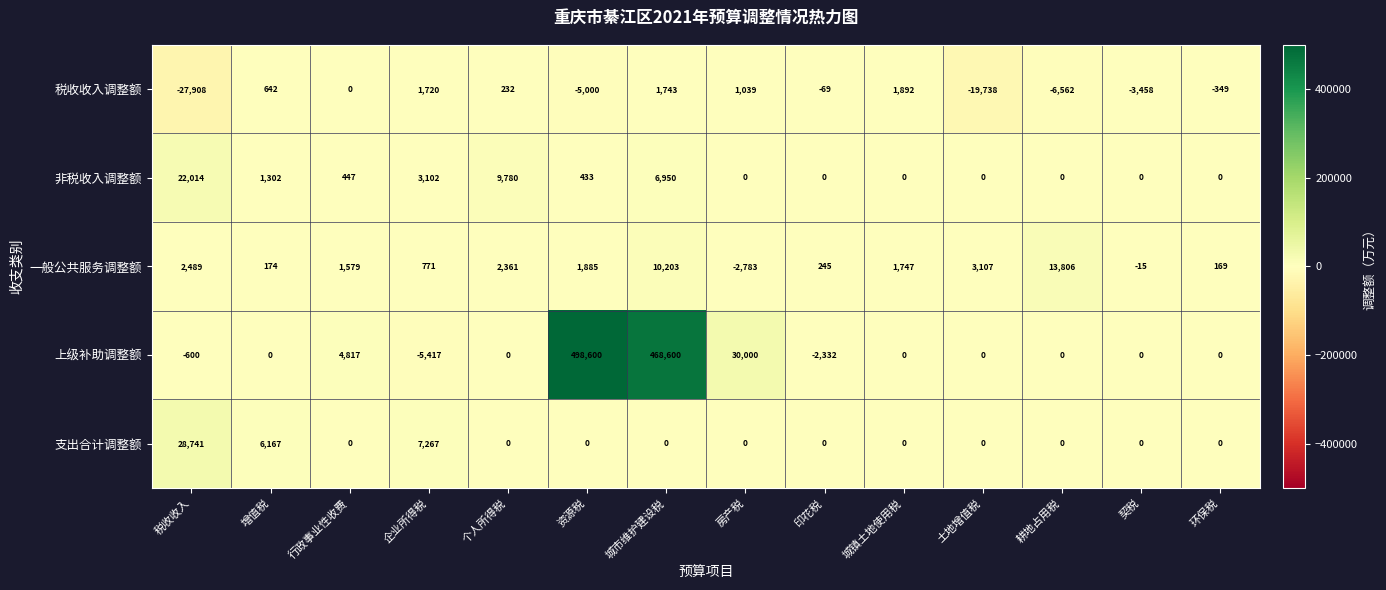

True or false: 上级补助调整额 has a value of 0 at 增值税.

True